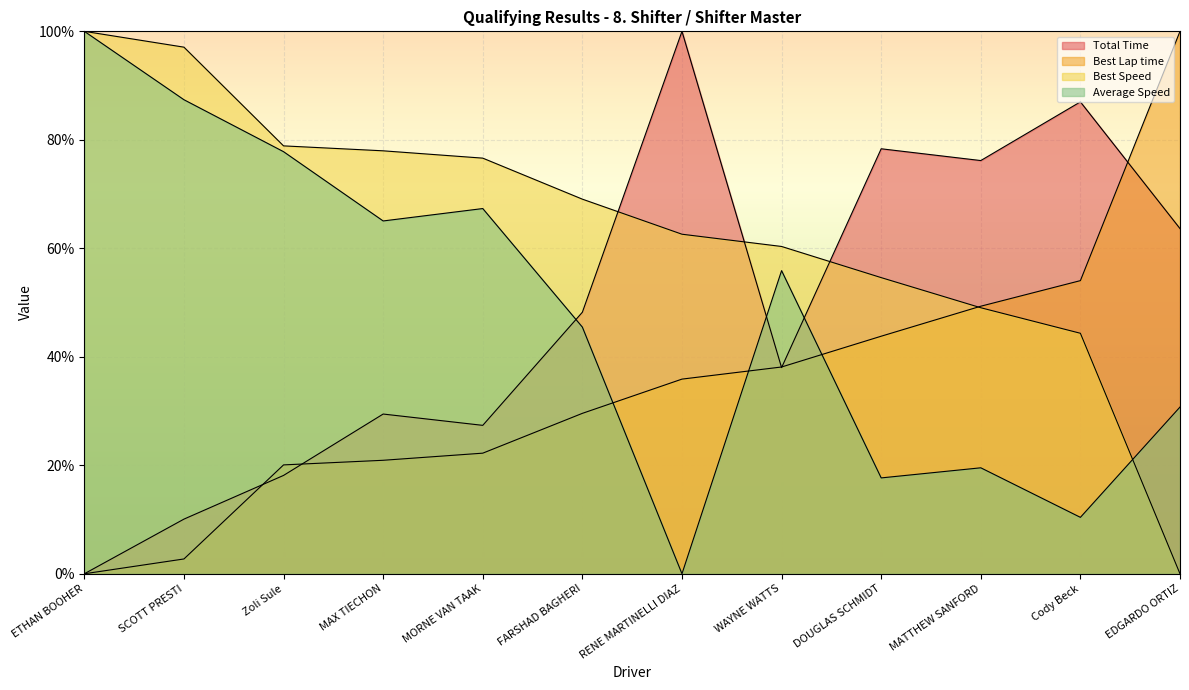

Rank the series at EDGARDO ORTIZ from highest to lowest value.

Best Lap time, Total Time, Average Speed, Best Speed